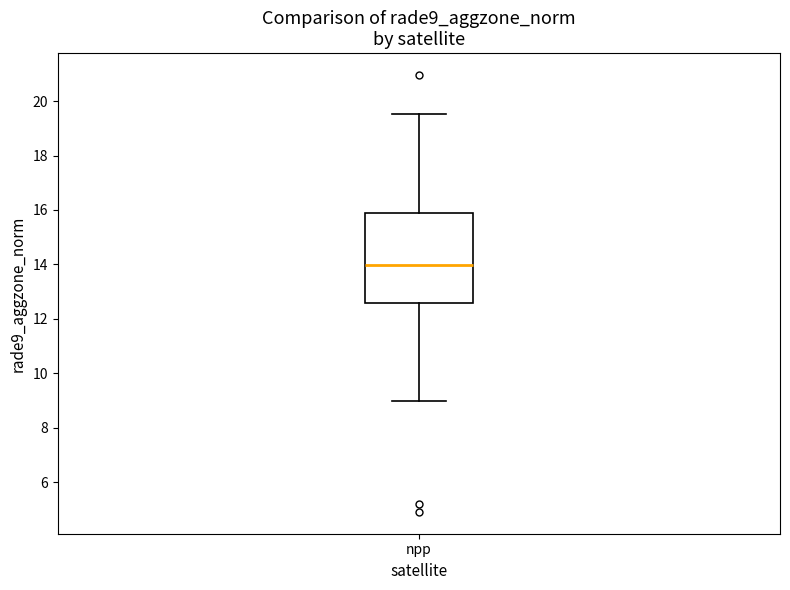

Where does the upper whisker of the box for npp end on the y-axis? The values are not printed on the chart, so give them approximately, as read against the axis.

19.6